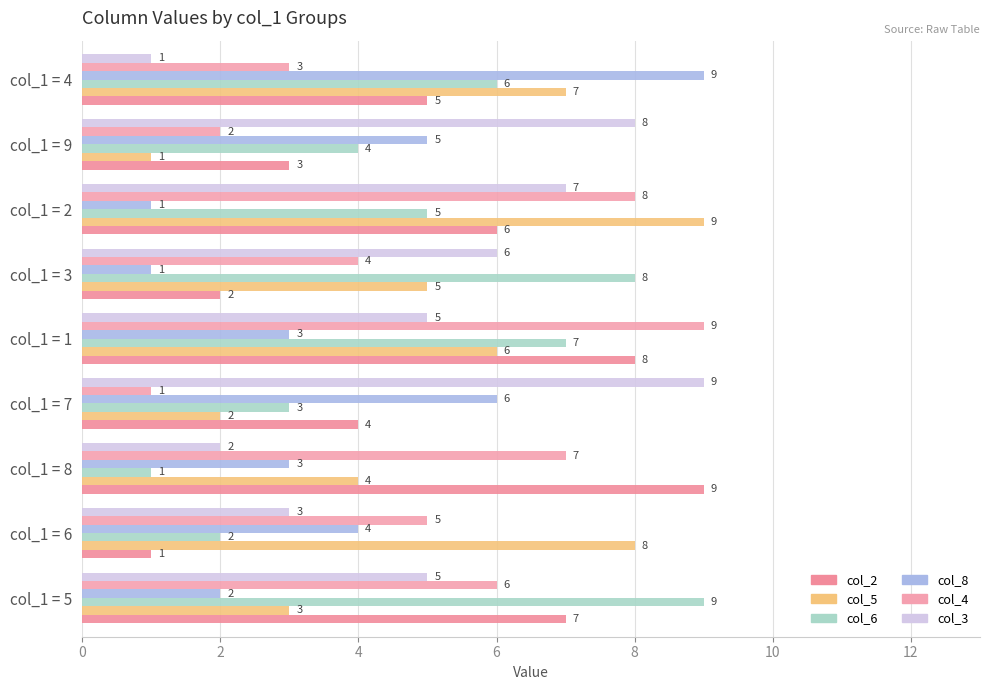

Count the number of categories in the chart.

9